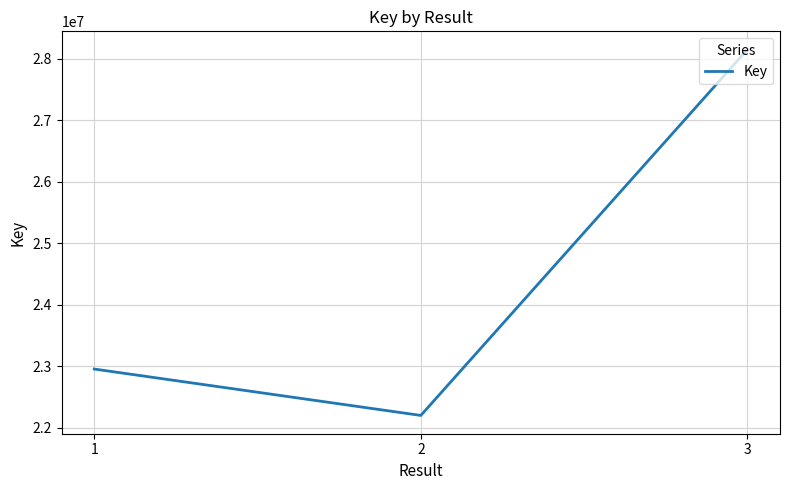

Reading left to right, list all the values displayed in this chart.

22952031	22197658	28147202